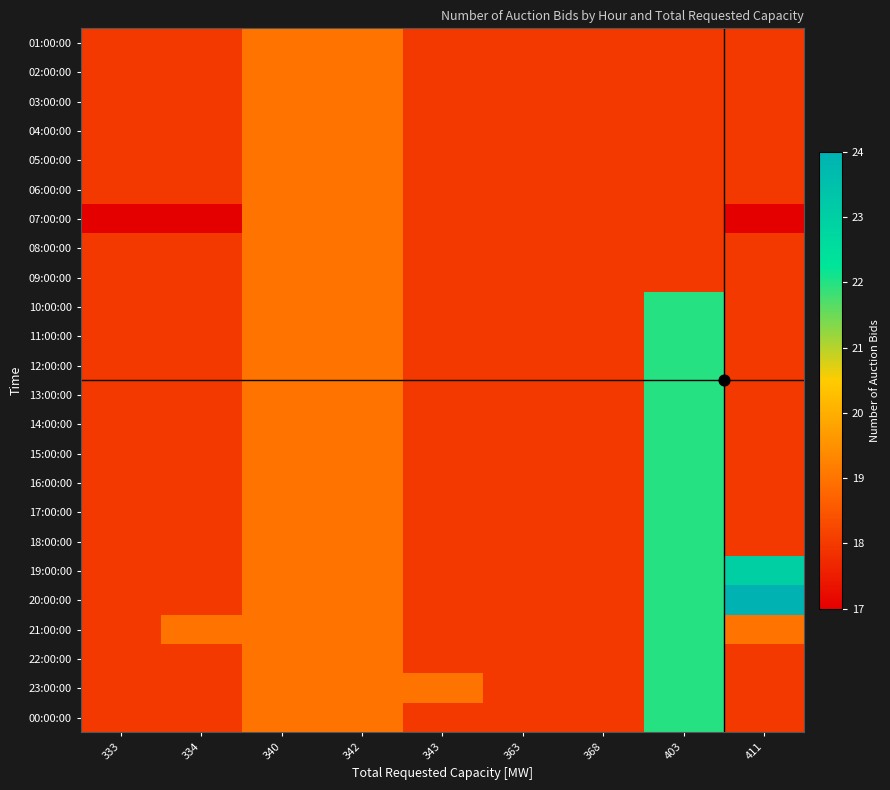

At how many categories does at least one series exceed 21?

2